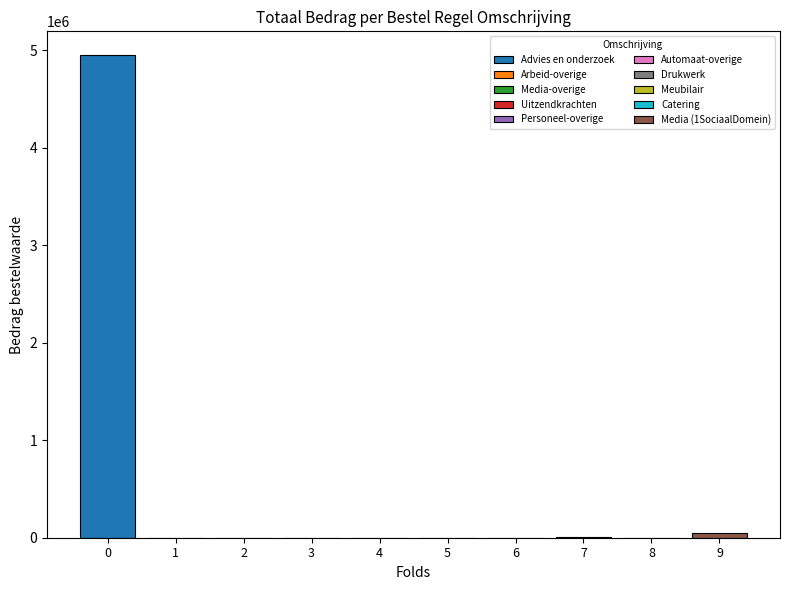

Rank the categories by value from highest to lowest.

Advies en onderzoek, Media (1SociaalDomein), Meubilair, Catering, Arbeid-overige, Drukwerk, Automaat-overige, Uitzendkrachten, Media-overige, Personeel-overige